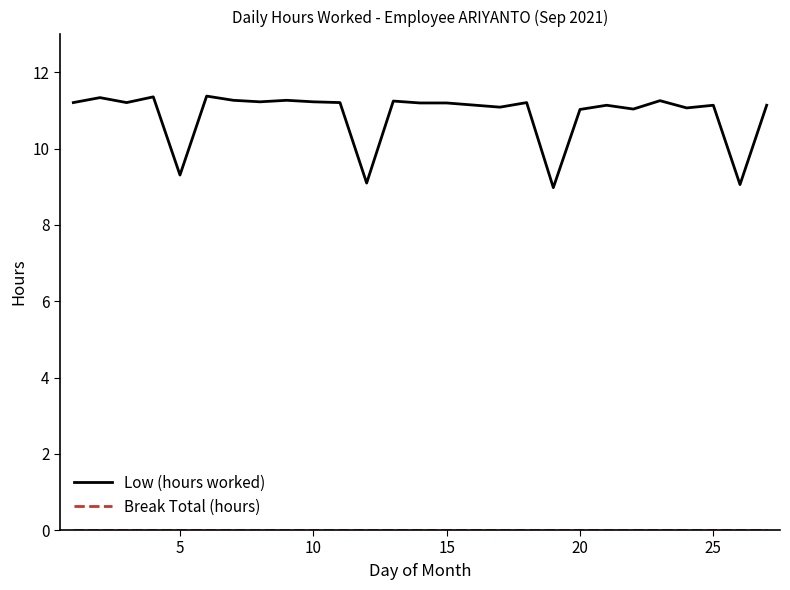

Which series has the largest range (max minus min)?

Low (hours worked)